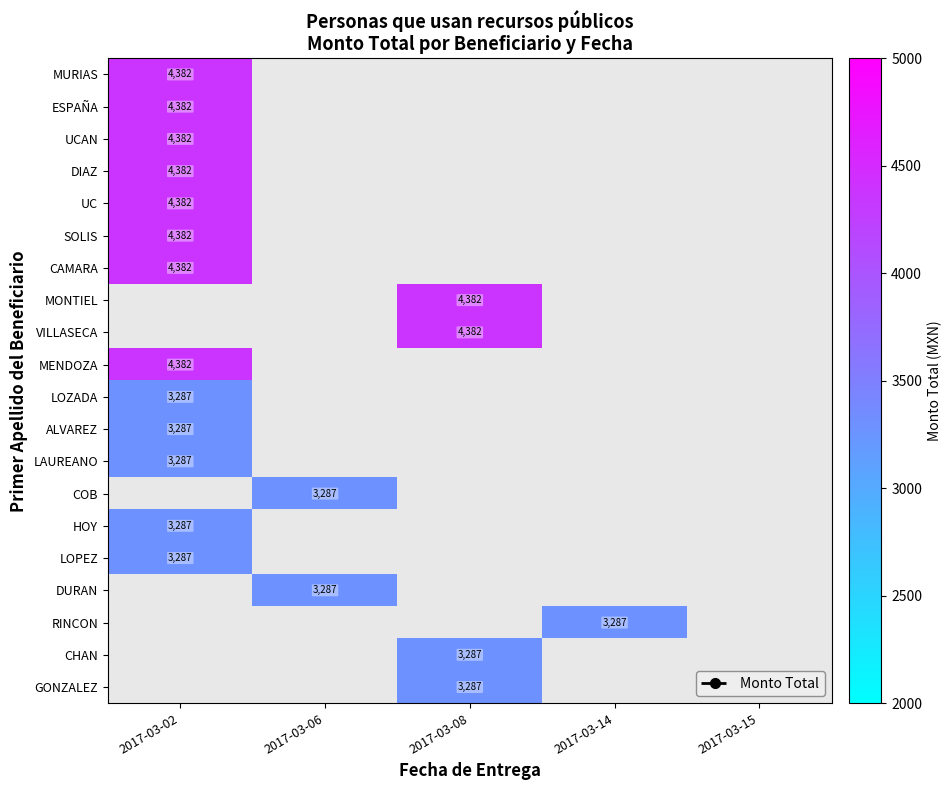

At how many categories does at least one series exceed 4324?

2